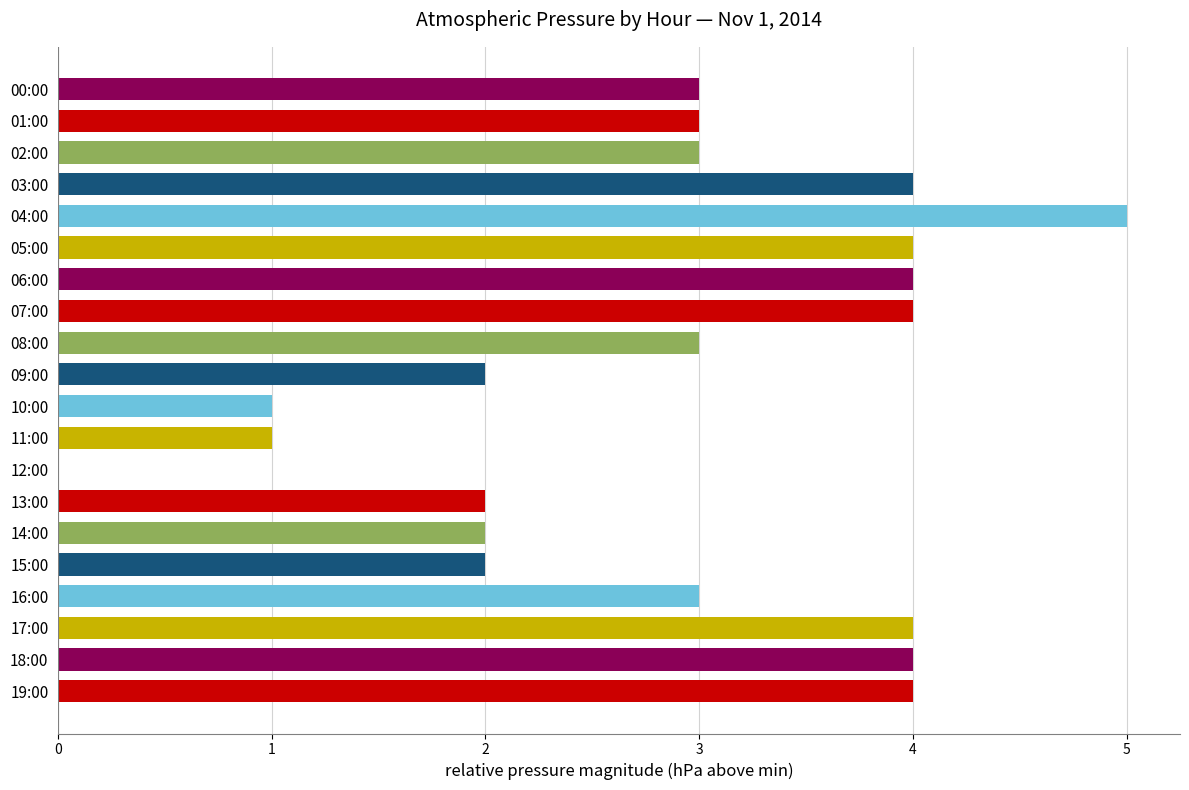

What is the maximum value shown in the chart?

5